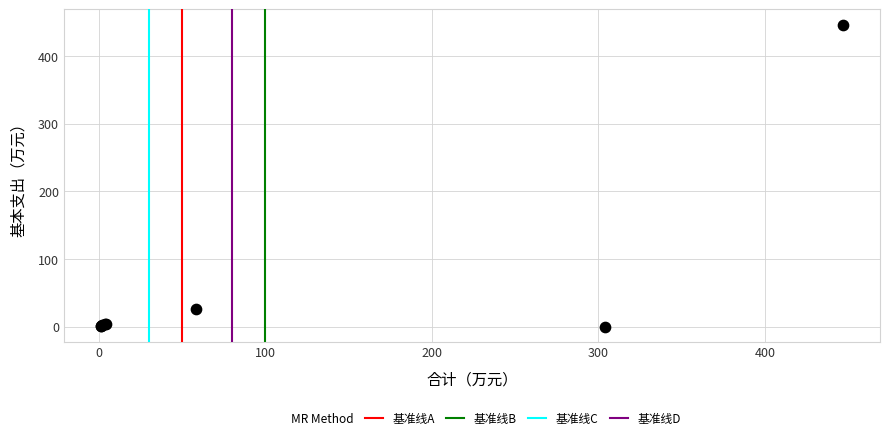

What Y value in the scatter plot is closest to 223?

26.6